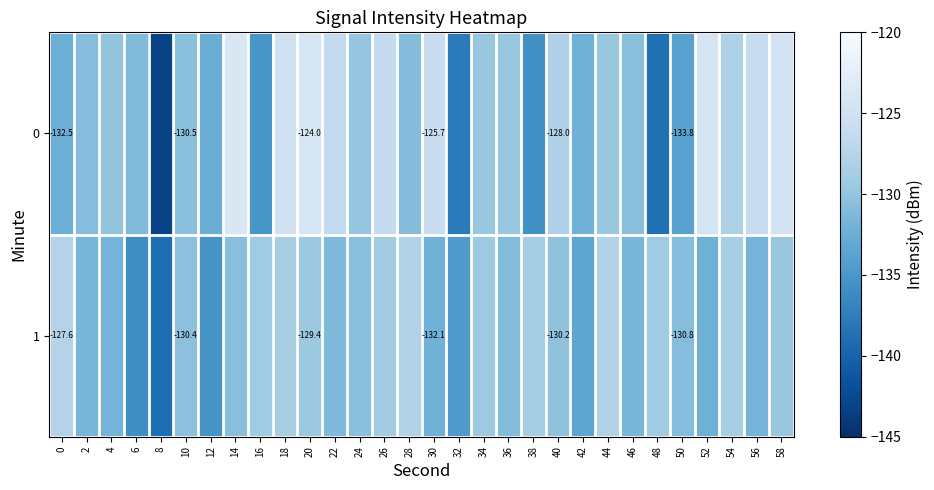

How many categories are shown in the chart?

30